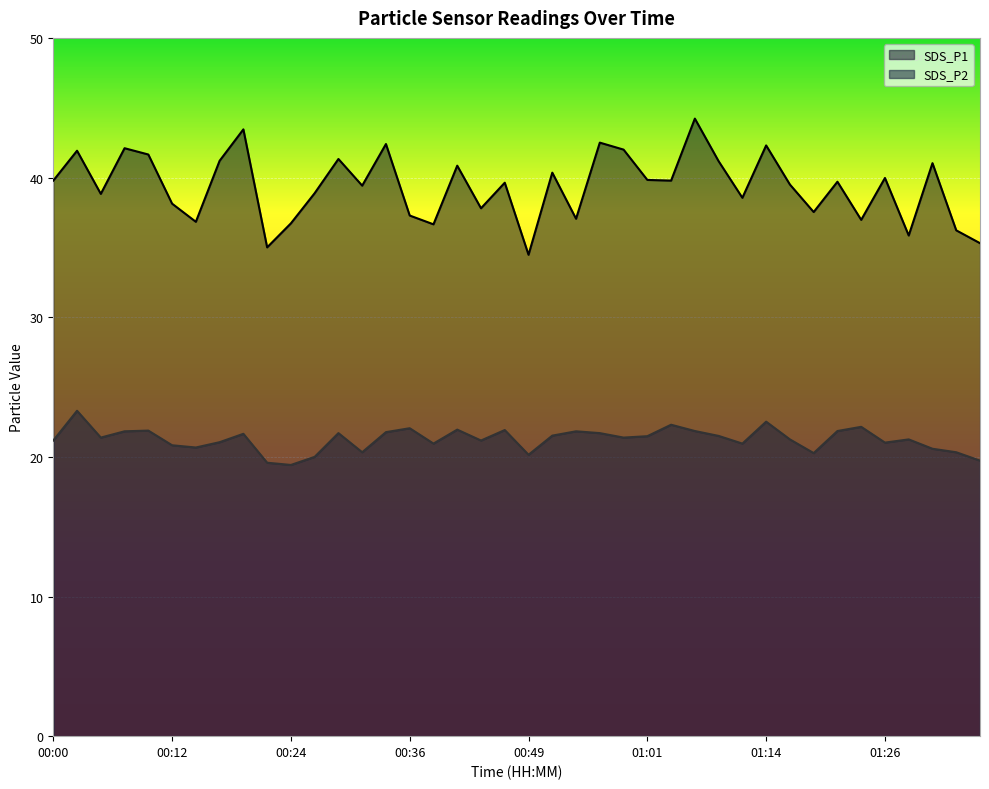

At which category does SDS_P2 reach its first local peak?

00:02